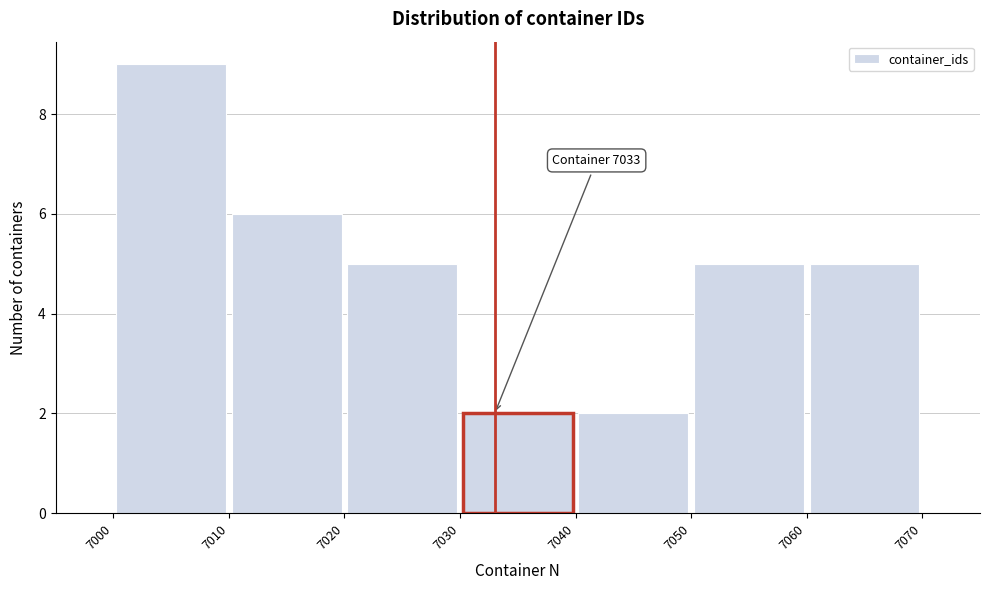

Which range on the x-axis has the tallest bar?

7000 to 7010